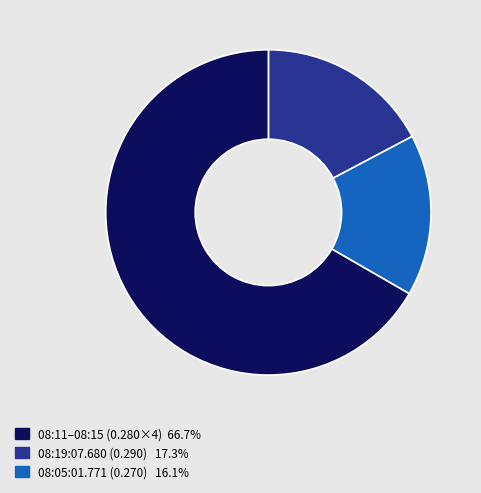

Does any single category account for the majority?

Yes